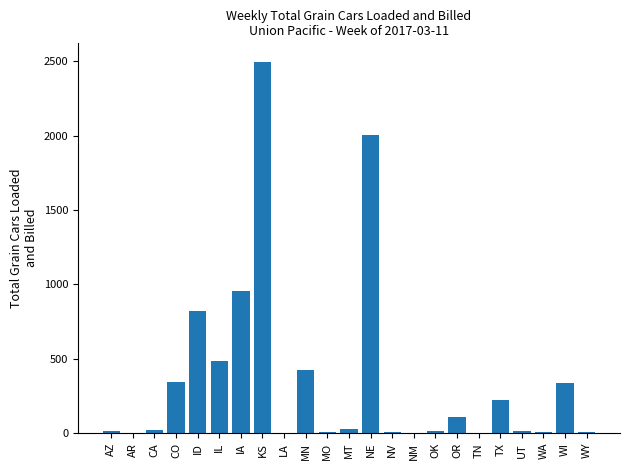

How many data points does each series have?

23